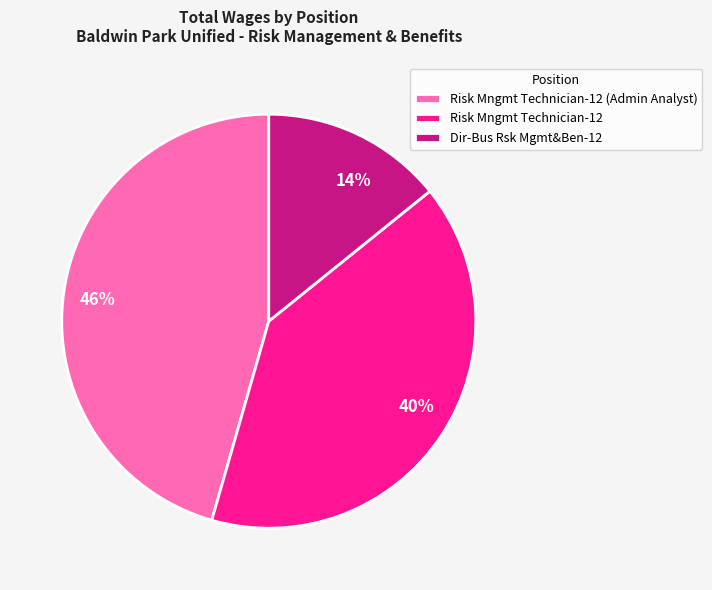

Does any single category account for the majority?

No